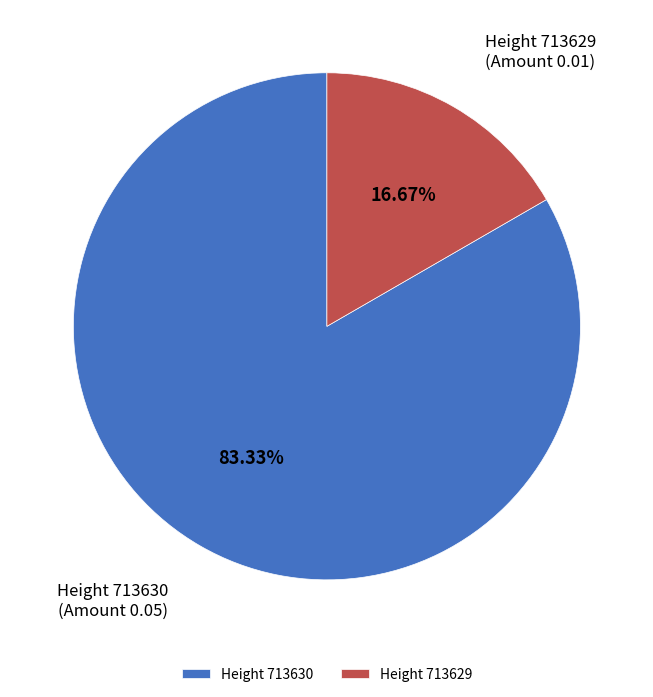

Is the sum of Height 713630 and Height 713629 greater than half?

Yes